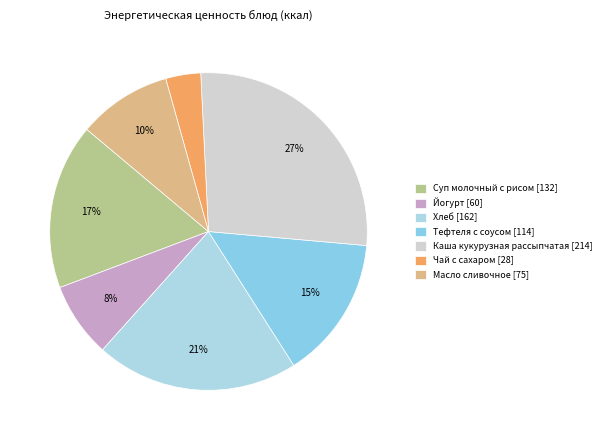

To the nearest percent, what is the average slice percentage?

14%